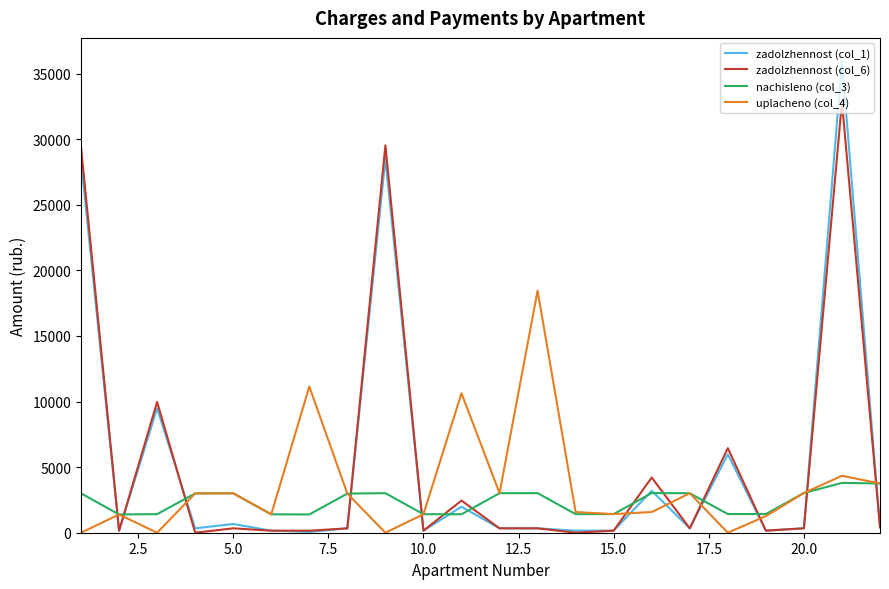

List the series in order of their peak value, highest first.

zadolzhennost (col_1), zadolzhennost (col_6), uplacheno (col_4), nachisleno (col_3)